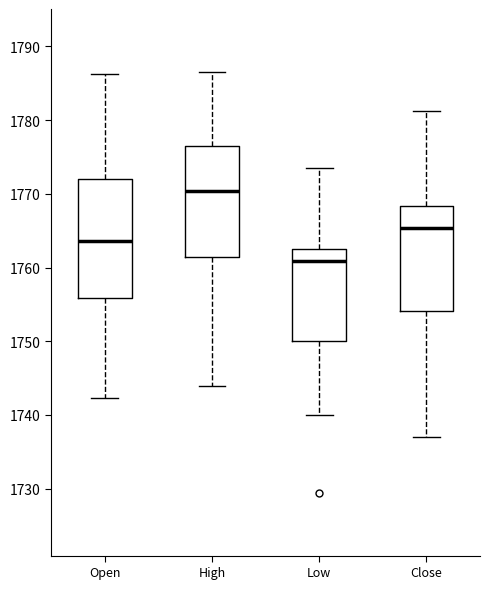

Reading left to right, transcribe this box plot: for each box, give where its median line is, the range the box spans, and where its two whiskers end, as read against the y-axis. The values are not printed on the chart, so give them approximately, as read against the axis.

Open: median 1764, box 1756 to 1772, whiskers 1742 to 1786
High: median 1770, box 1761 to 1776, whiskers 1744 to 1787
Low: median 1761, box 1750 to 1762, whiskers 1740 to 1773
Close: median 1765, box 1754 to 1768, whiskers 1737 to 1781